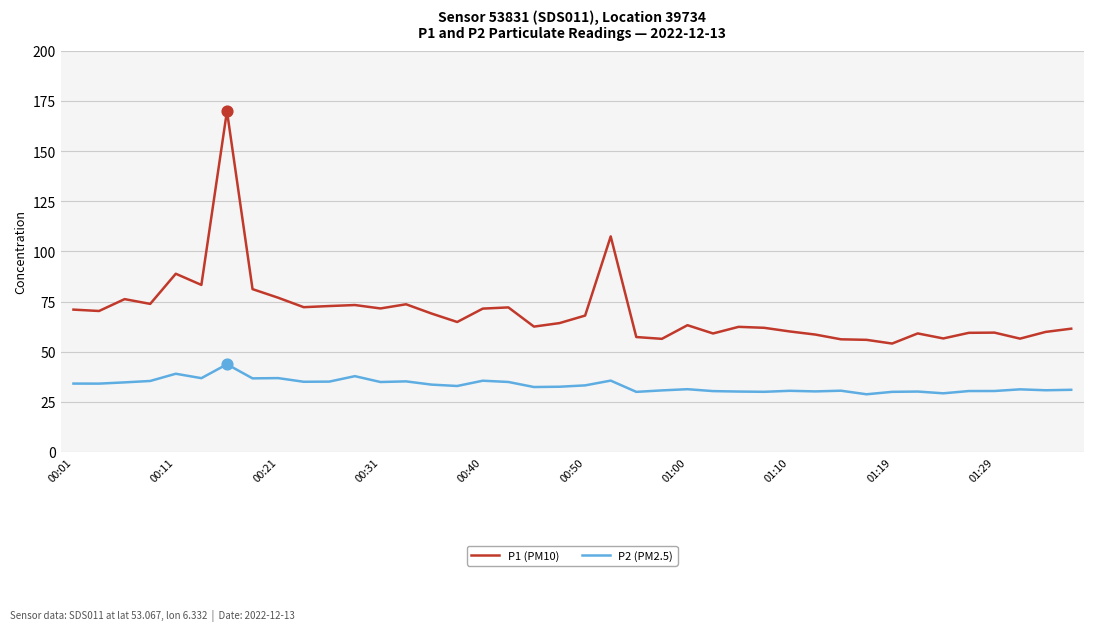

At how many categories does at least one series exceed 50?

40